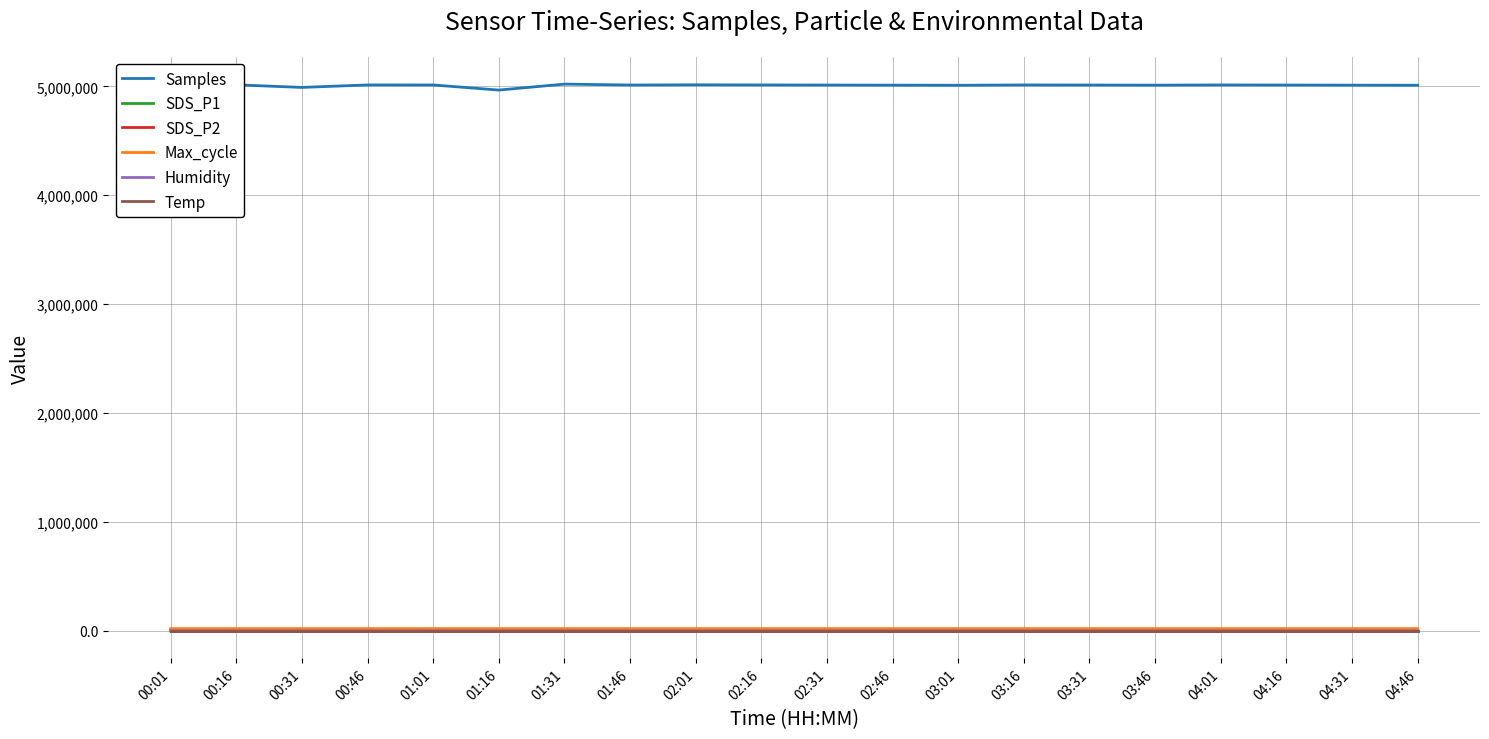

True or false: Max_cycle and Samples intersect in this chart.

False